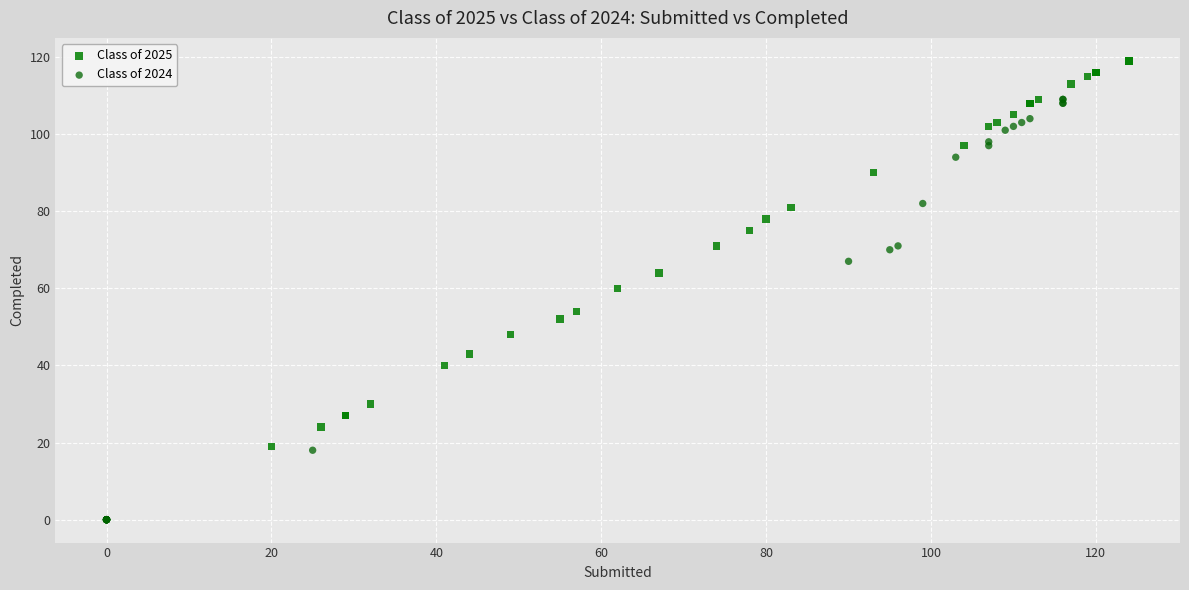

What are all the series names shown in the legend?

Class of 2025, Class of 2024